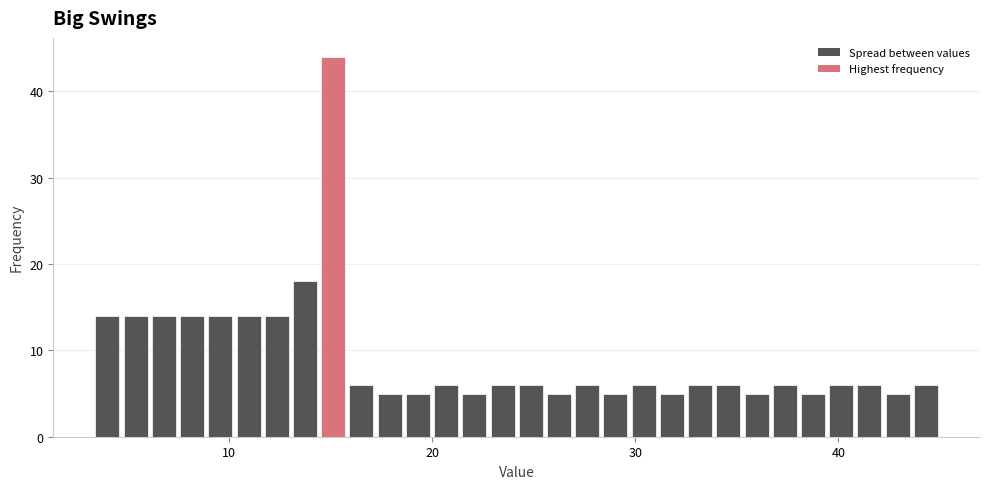

Read against the x-axis, roughly where is the centre of the tallest bar?

15